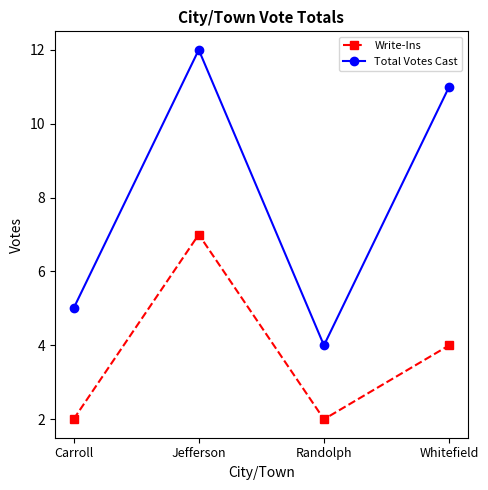

What is the total value across all series at Randolph?

6